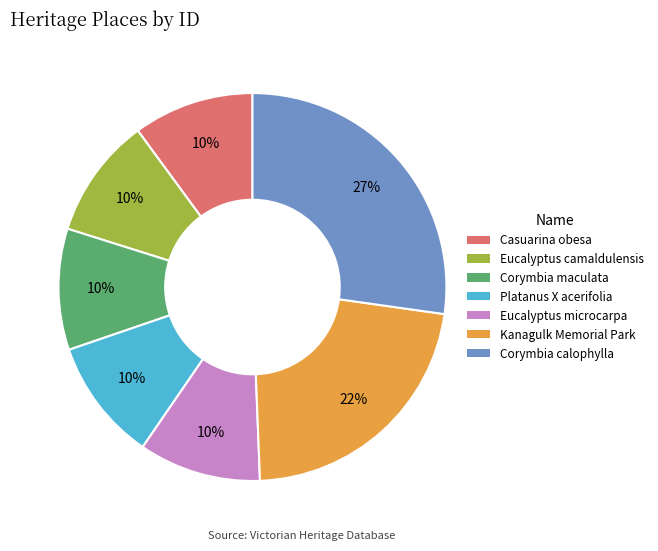

The Casuarina obesa slice represents 10% of the pie. True or false?

True